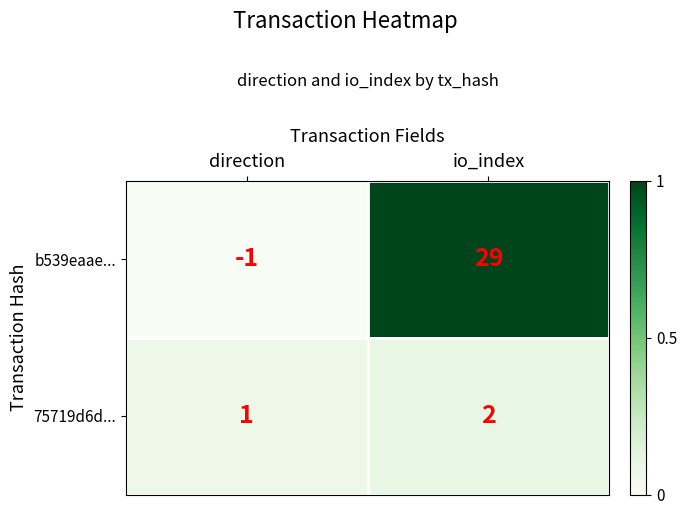

How many series are shown in this chart?

2